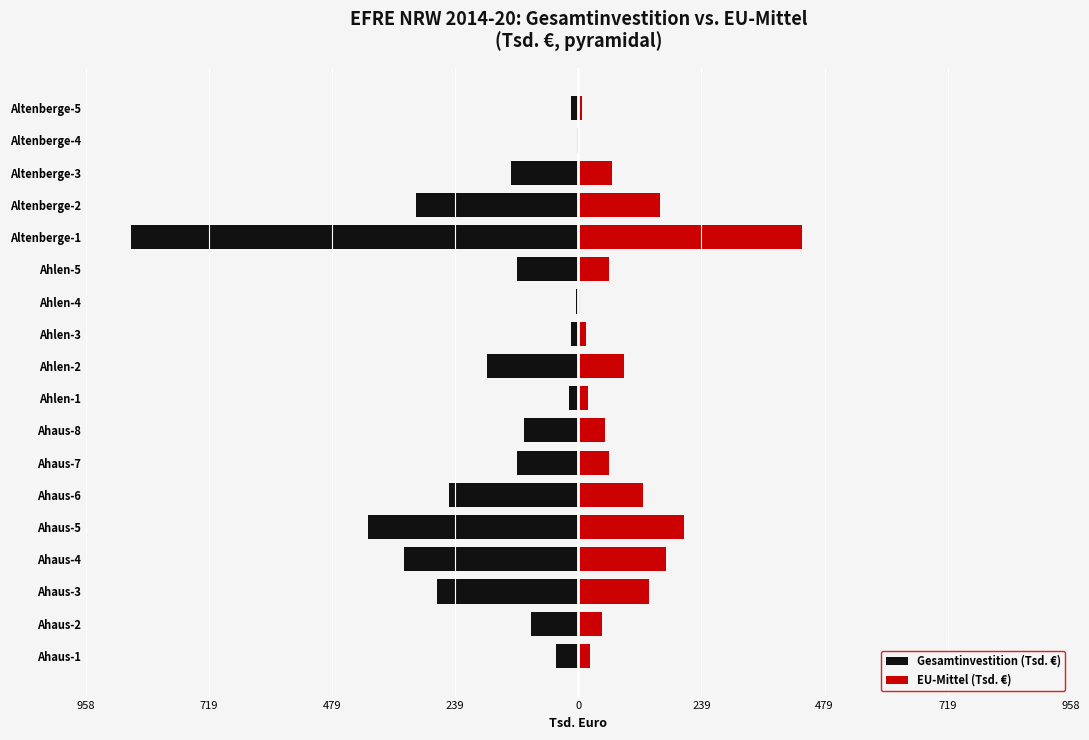

What is the minimum value shown in the chart?

-871.7